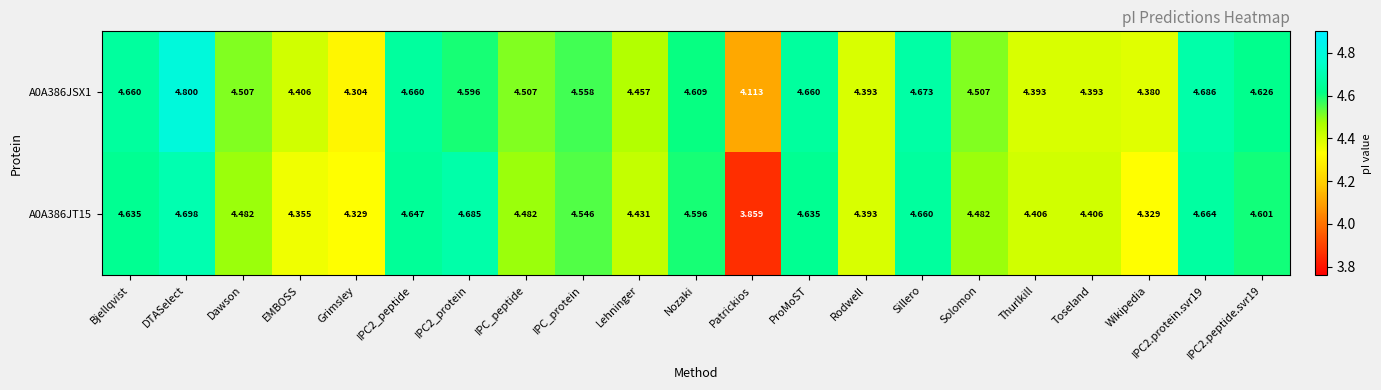

Which label corresponds to the smallest value in the chart?

Patrickios